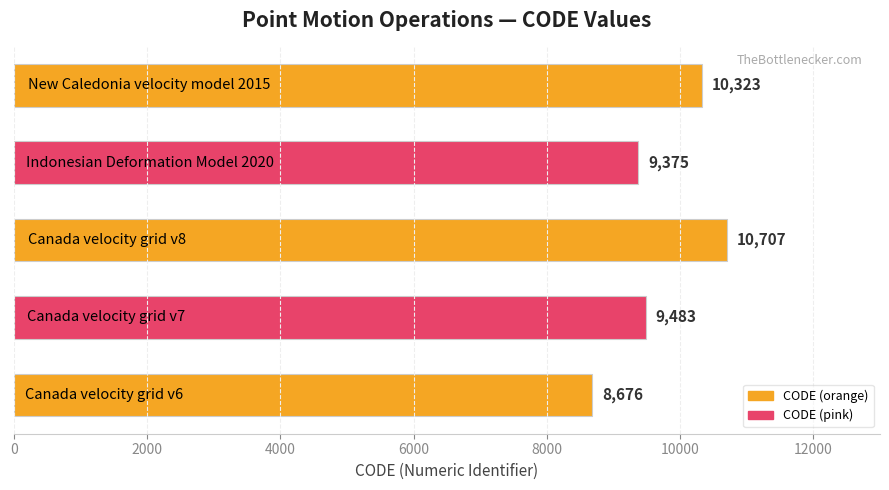

What is the difference between the second highest and minimum values?

1647